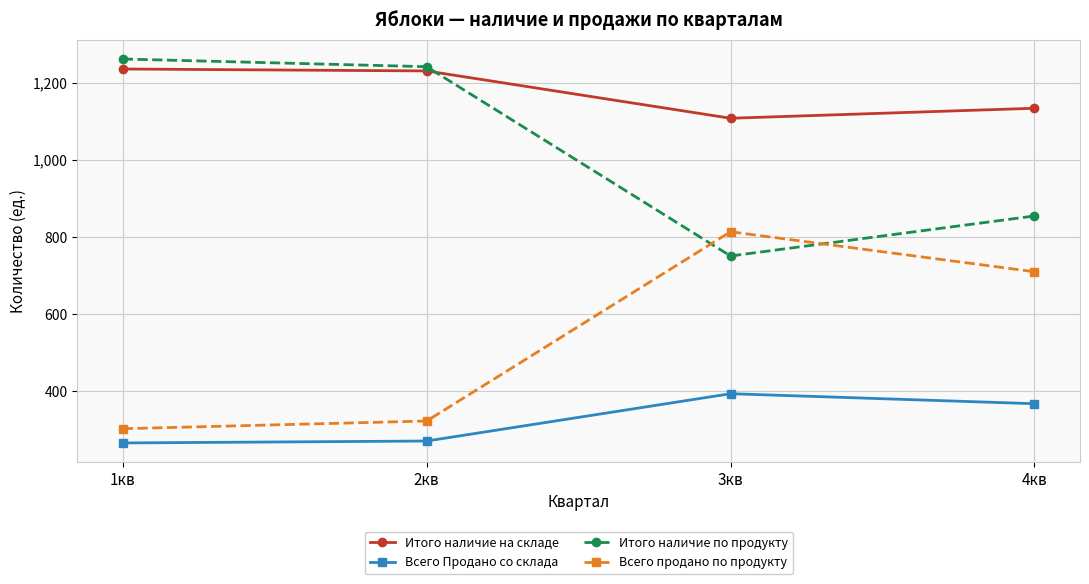

True or false: Всего Продано со склада and Итого наличие по продукту cross at least once.

False